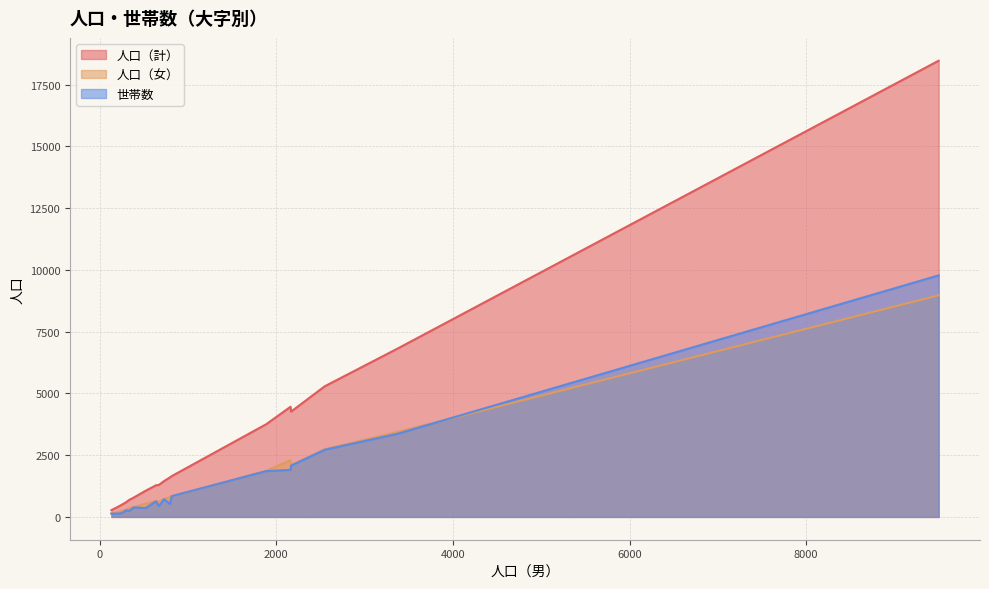

True or false: 人口（計） and 世帯数 intersect in this chart.

False